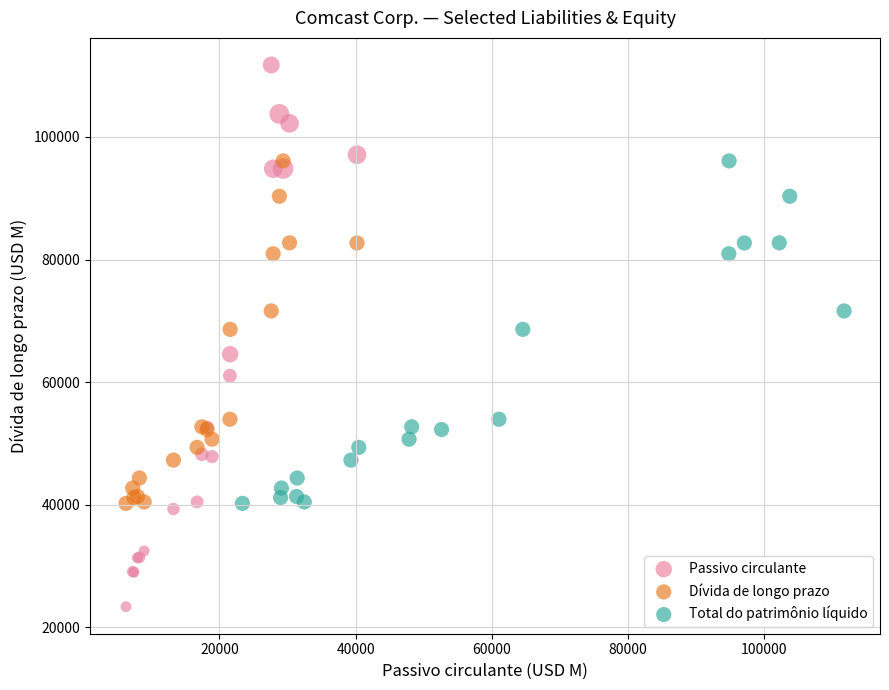

Which series has the widest spread of Y values?

Passivo circulante